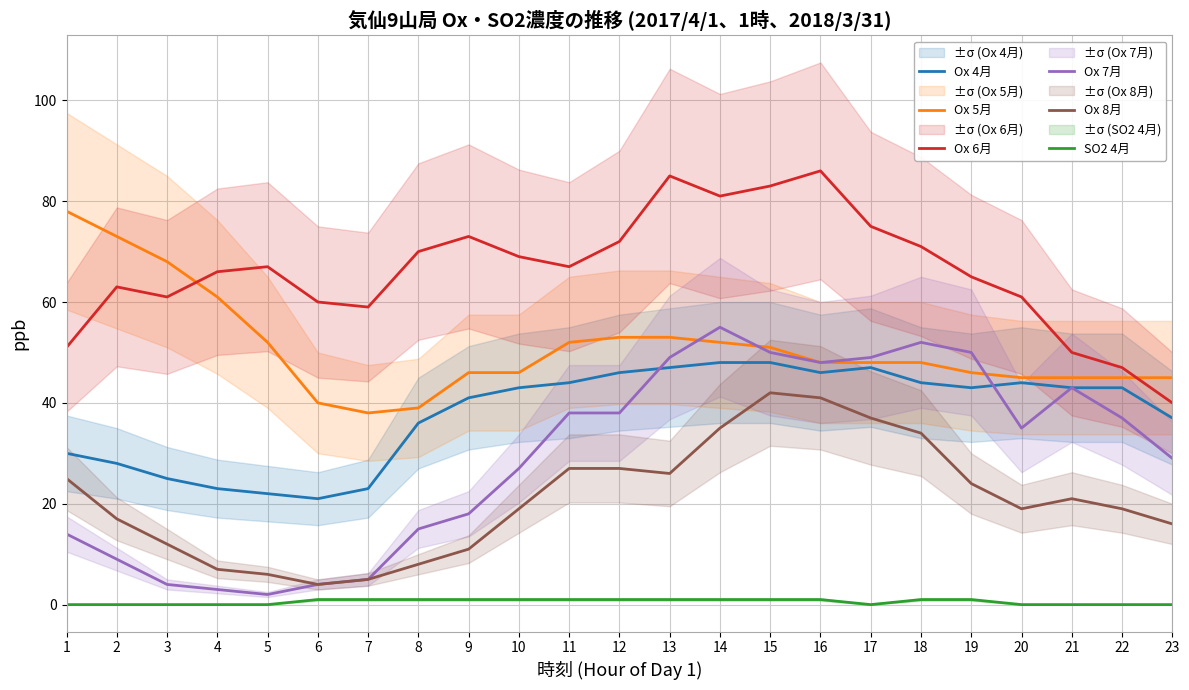

Between 9 and 12, which series saw the biggest shift?

Ox 7月